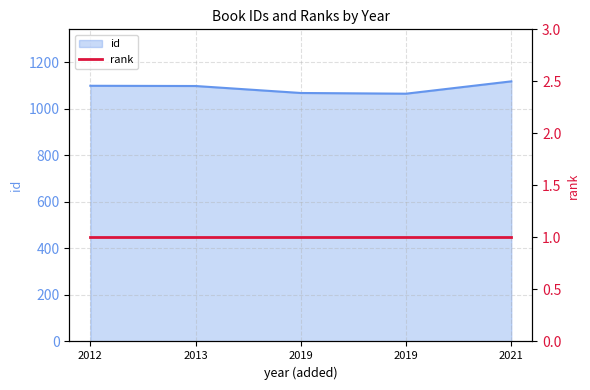

What is the difference between the maximum and minimum values?

53